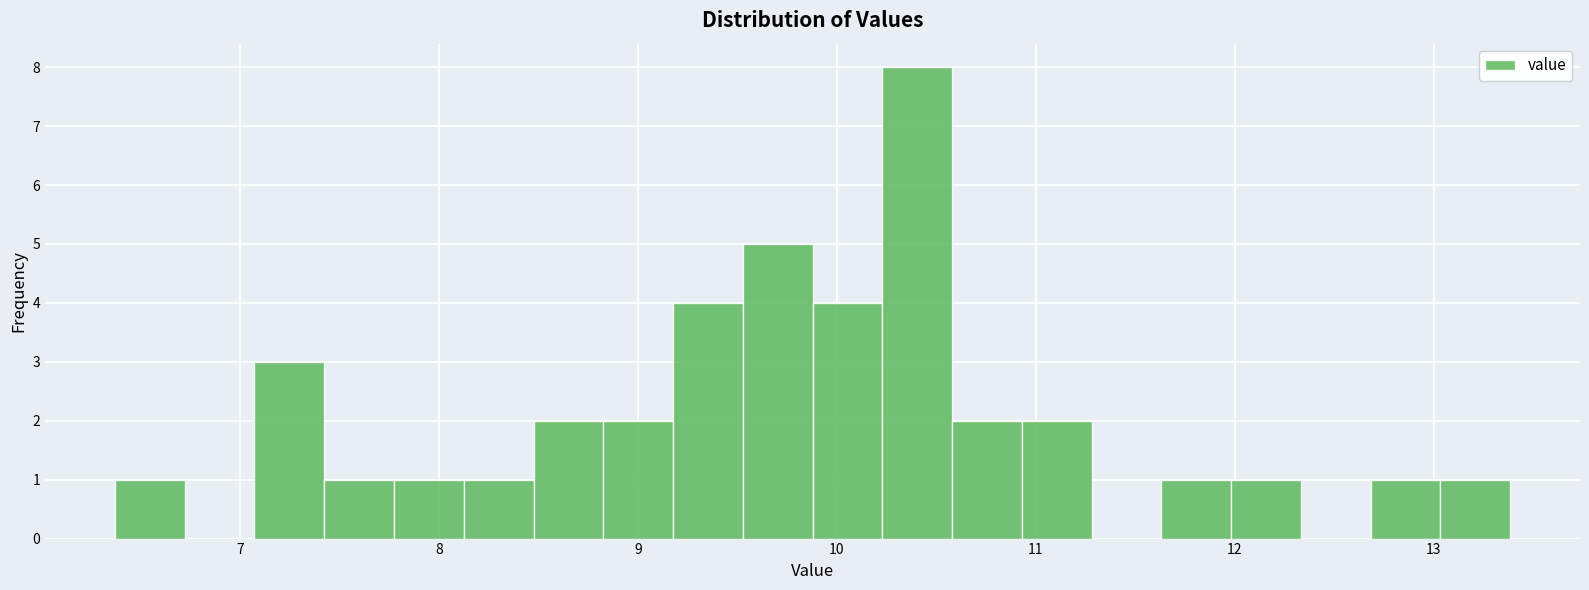

Read against the x-axis, roughly where is the centre of the tallest bar?

10.4